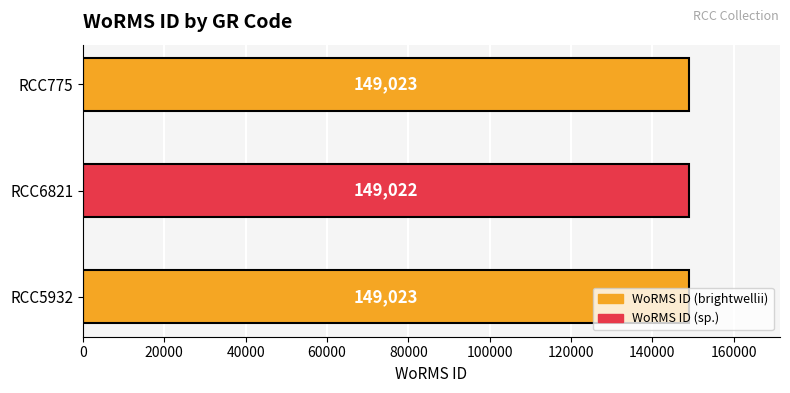

Does the chart contain any negative values?

No